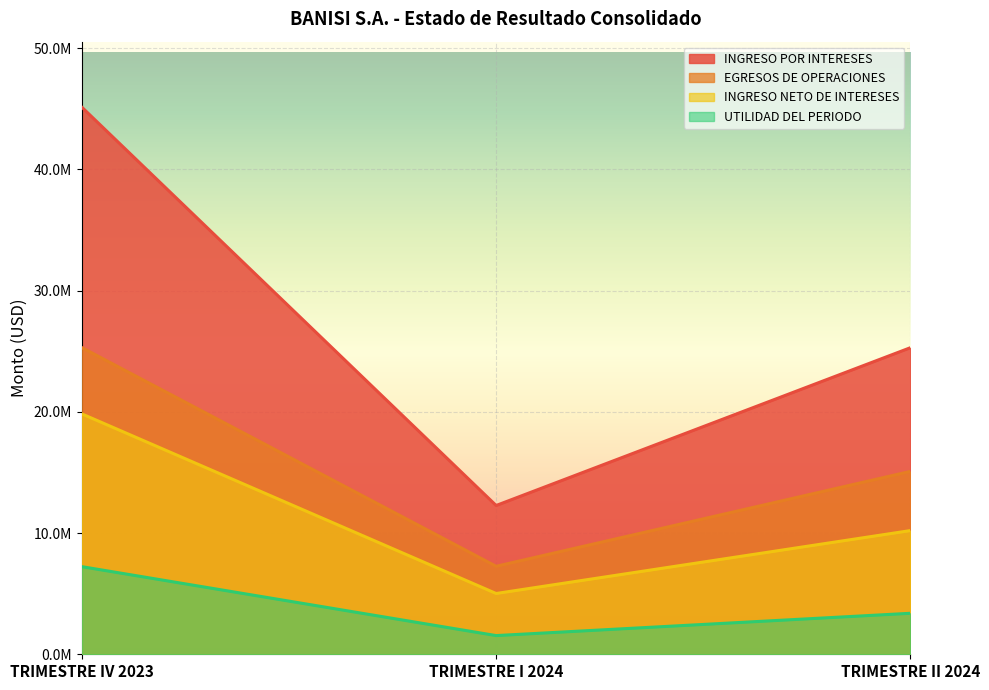

What is the difference between the maximum and minimum values in the INGRESO POR INTERESES series?

32853096.0